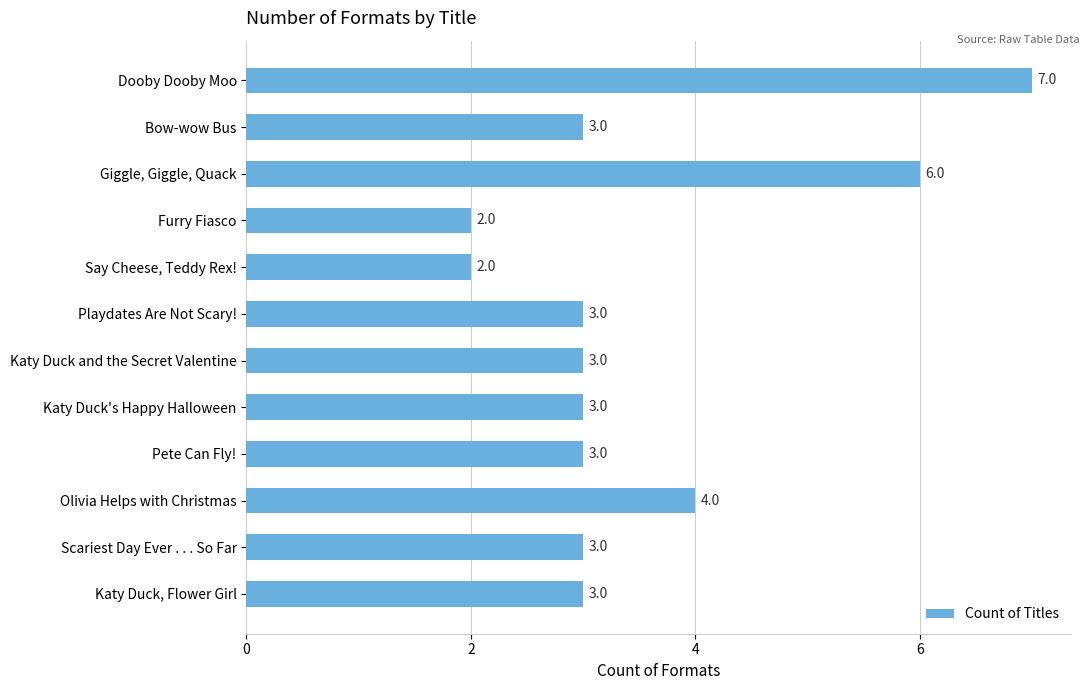

What is the change in value from Dooby Dooby Moo to Katy Duck, Flower Girl?

-4